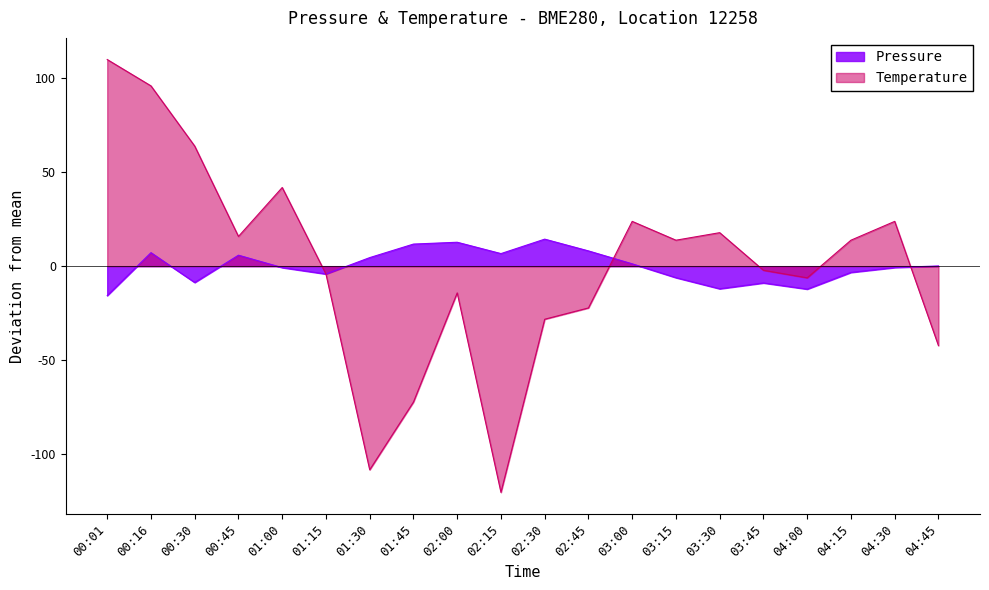

Which series has the largest total across all categories?

Pressure